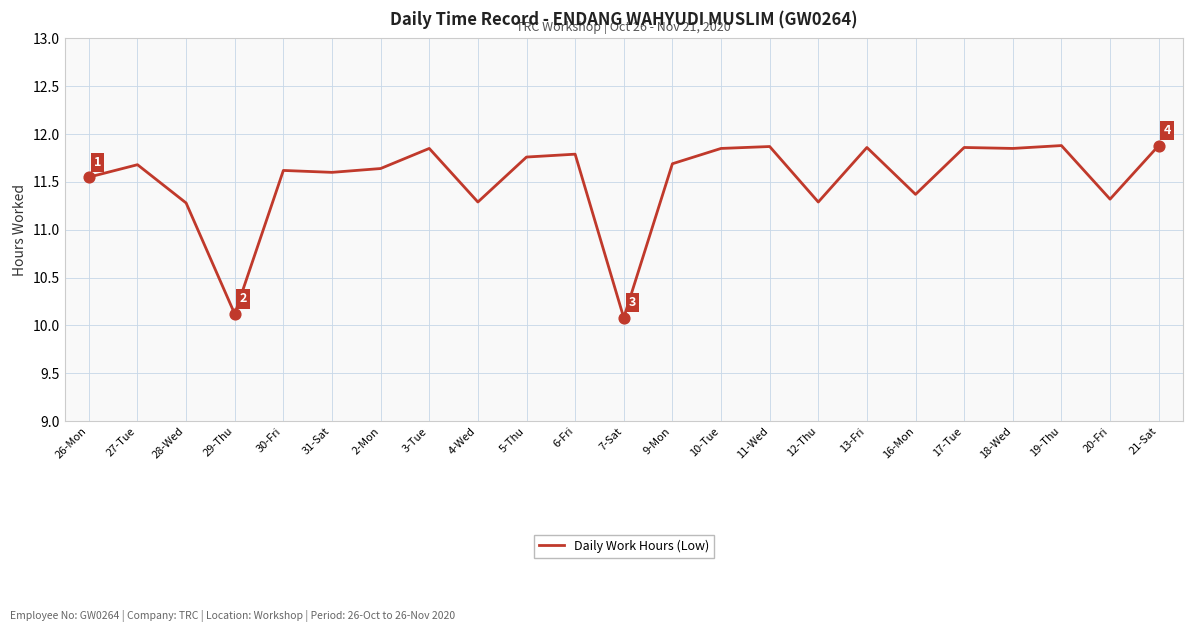

Between 27-Tue and 13-Fri, which is larger?

13-Fri